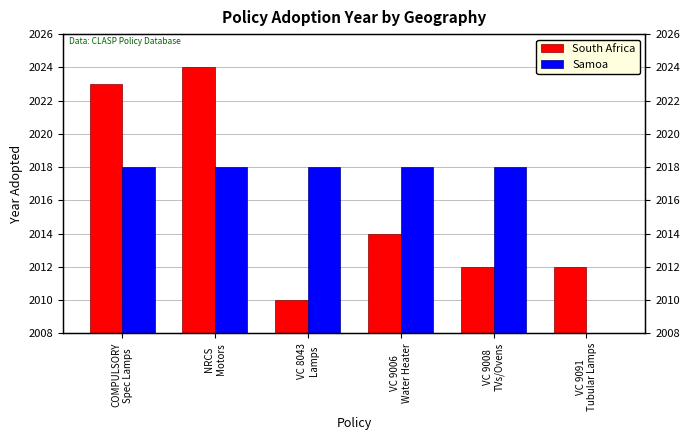

Which category has the lowest value in the South Africa series?

VC 8043
Lamps